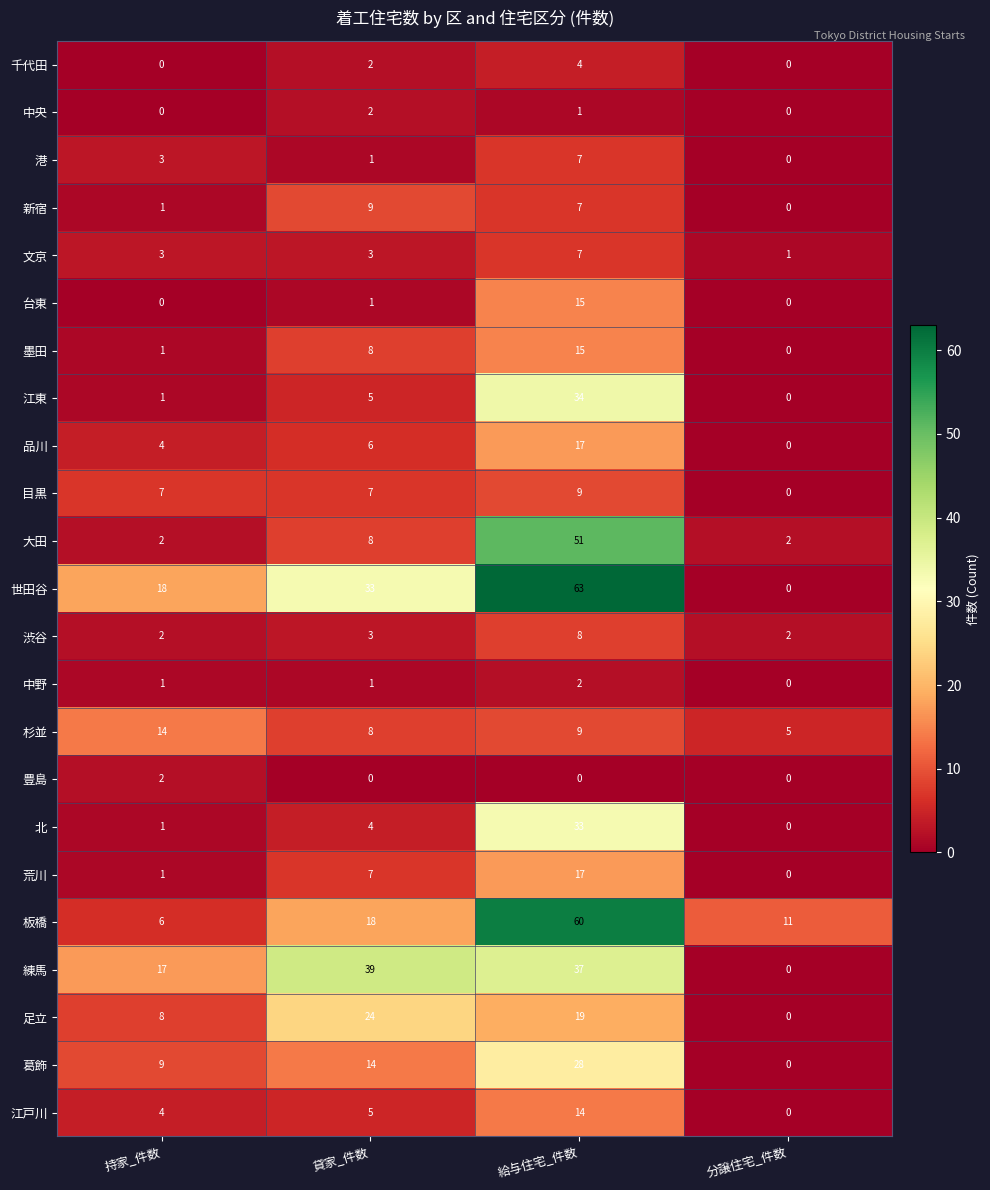

Count the number of data series in this chart.

23